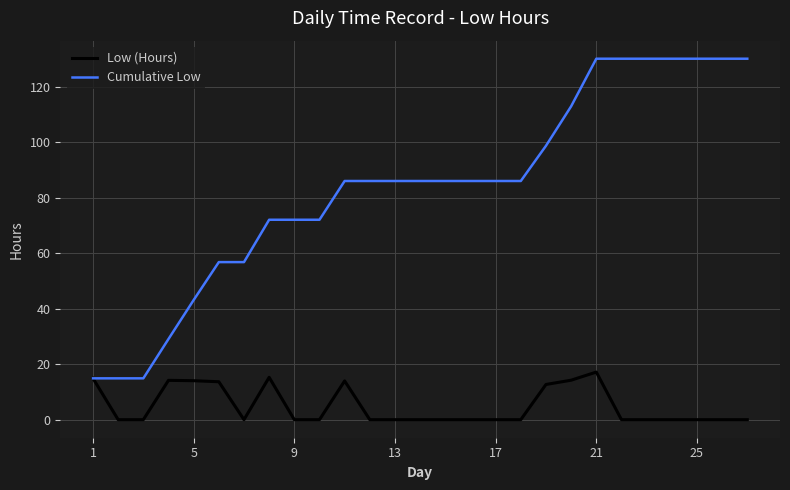

What is the difference between the maximum and minimum values in the Low (Hours) series?

17.2